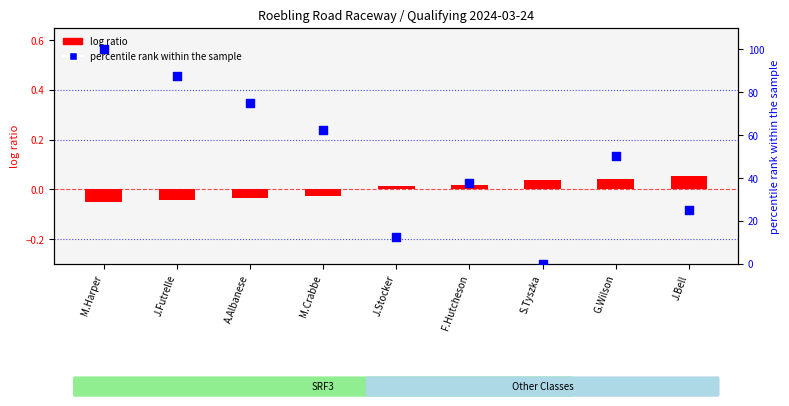

At which category is the sum across all series the highest?

M.Harper